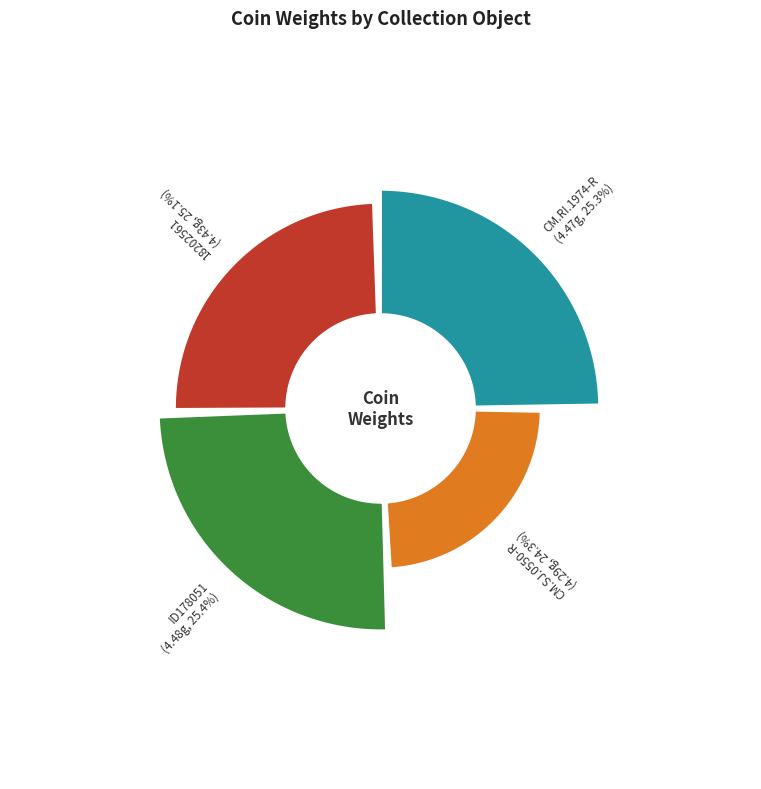

How many segments does this pie chart have?

4